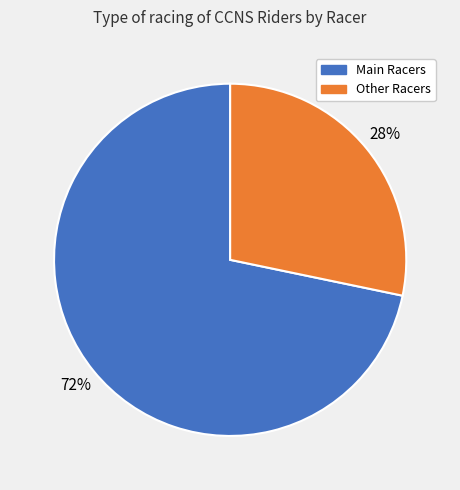

Is there a majority slice in this chart?

Yes